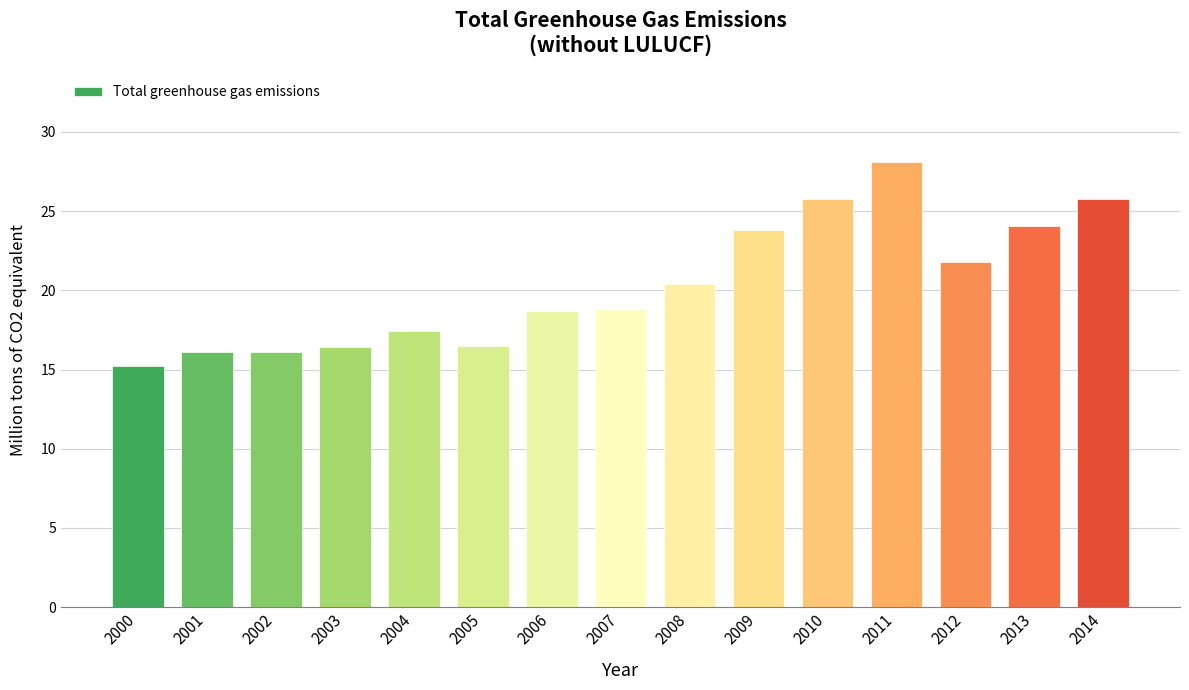

What is the minimum value shown in the chart?

15.2